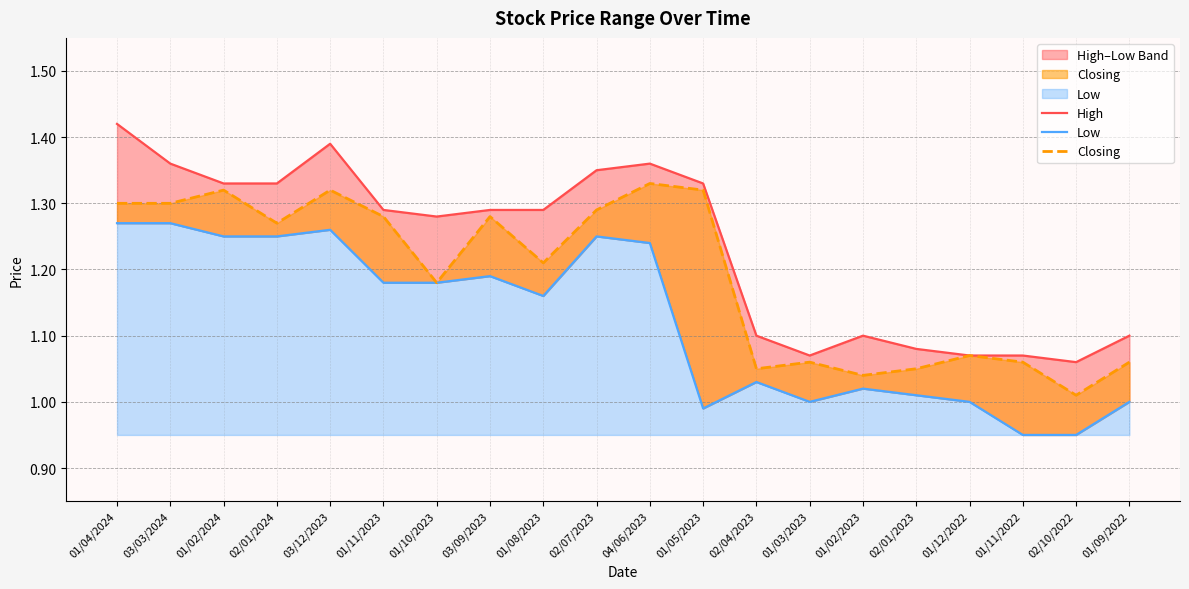

What is the average value of the Closing series?

1.2